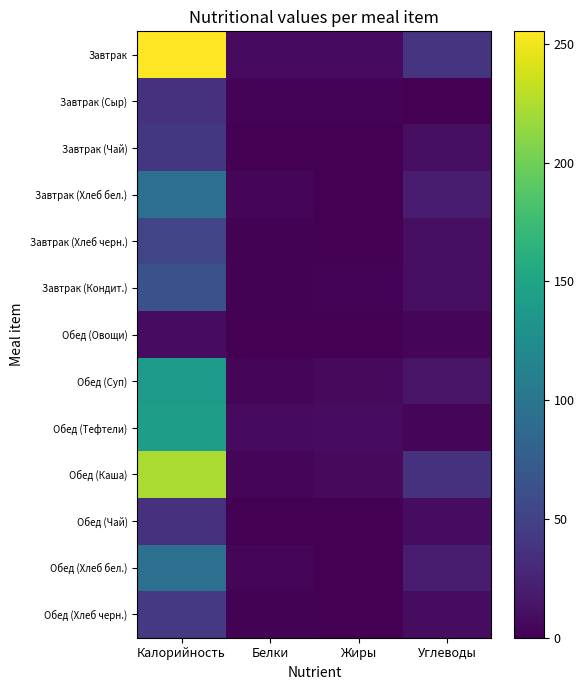

At how many categories does at least one series exceed 251?

1